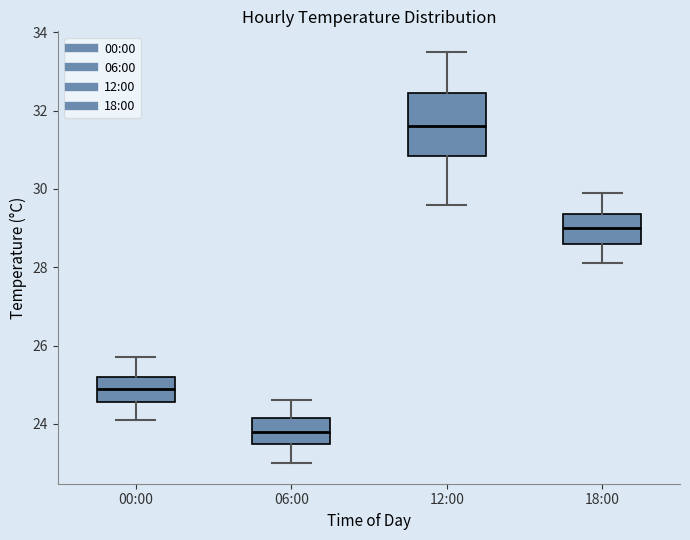

Which box is the tallest, from its lower edge to its upper edge?

12:00